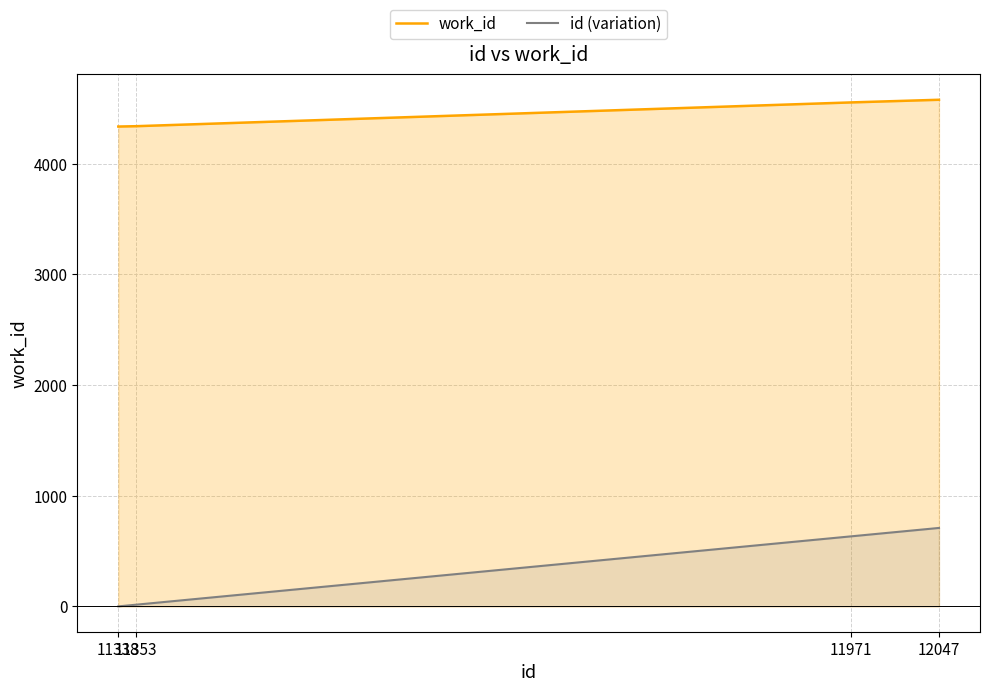

How many lines are shown in the chart?

2